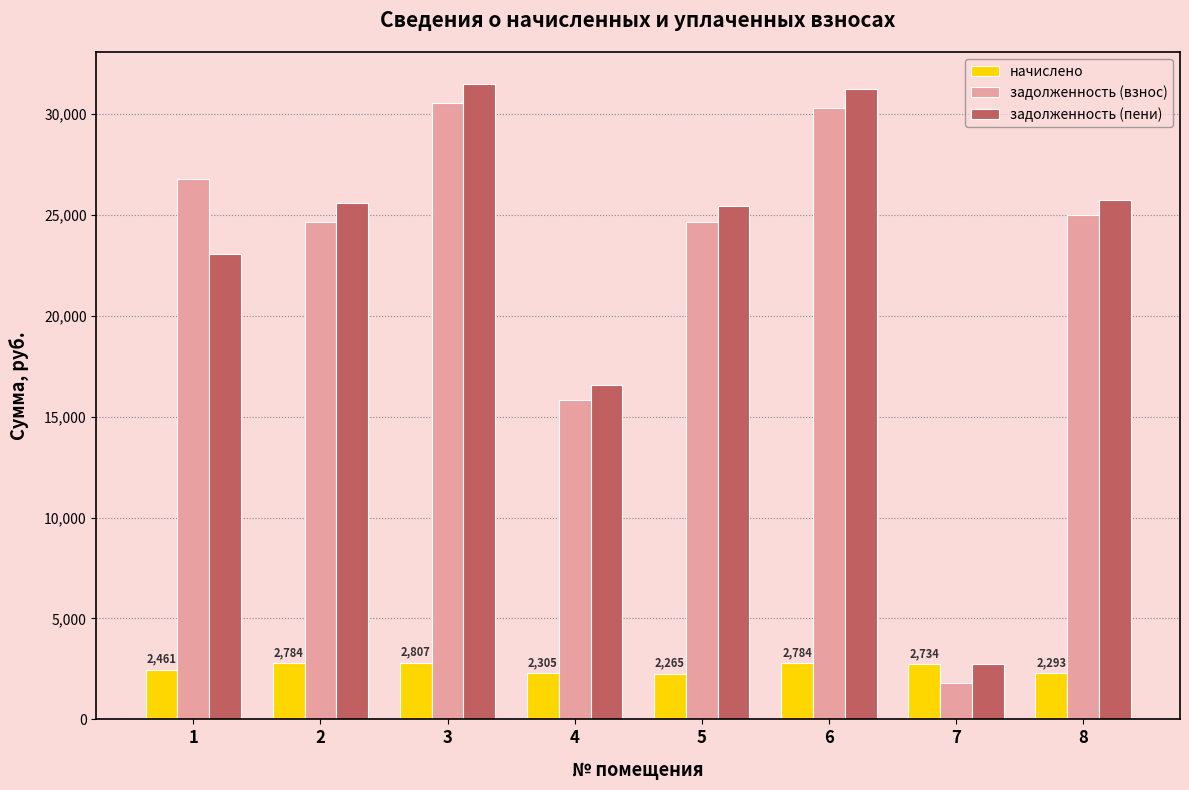

Count the number of categories in the chart.

8